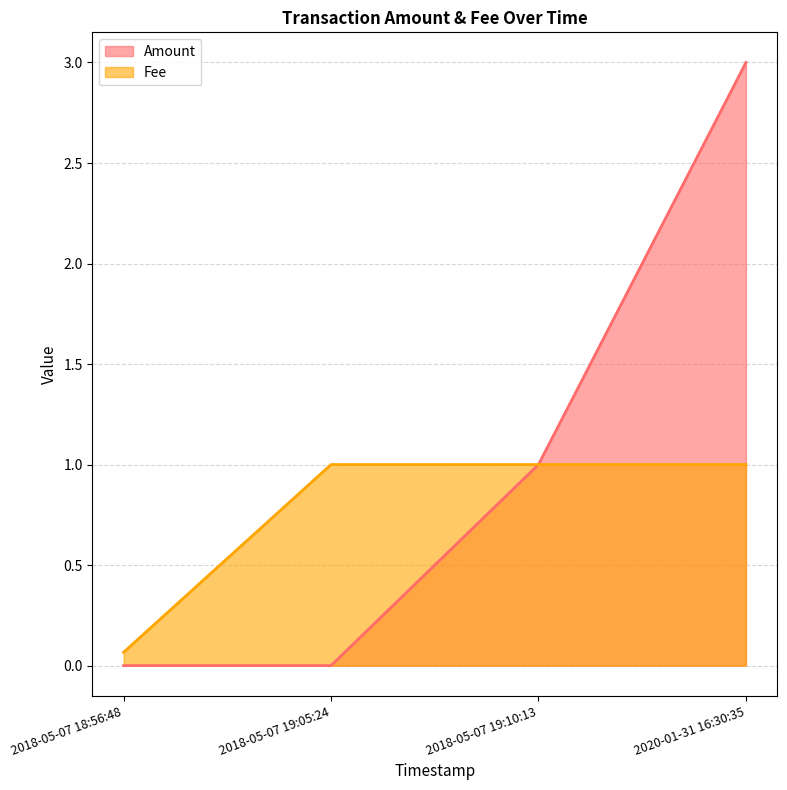

What is the greatest value displayed?

3.0